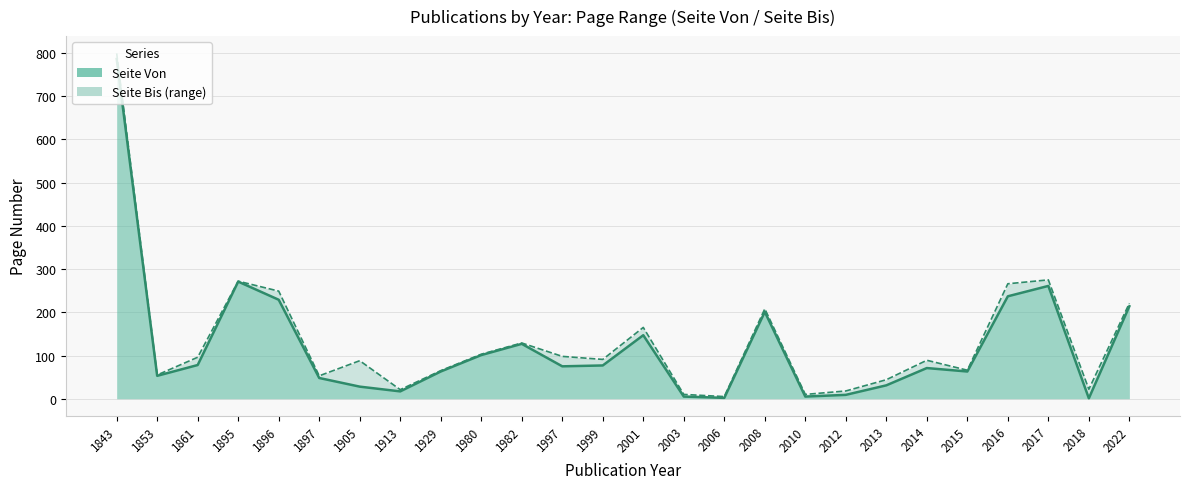

Does the chart have visible grid lines?

Yes